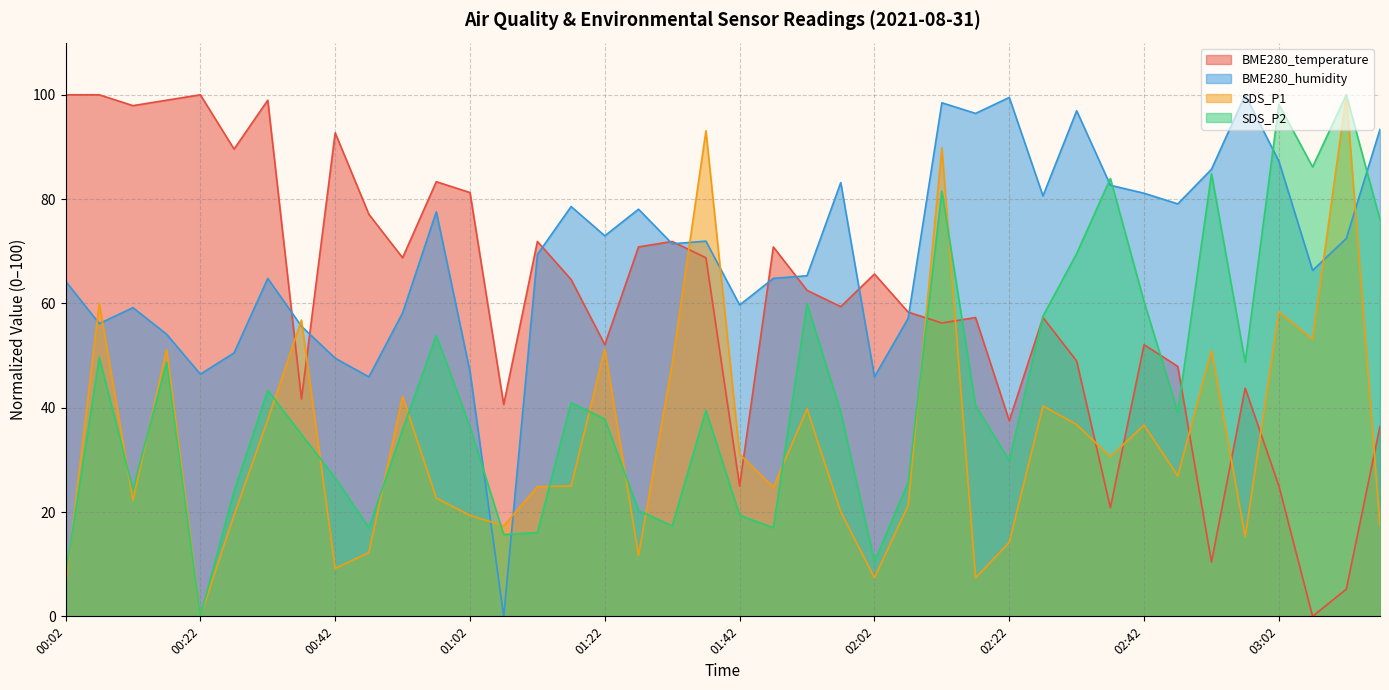

How many intersections are there between BME280_humidity and SDS_P2?

6